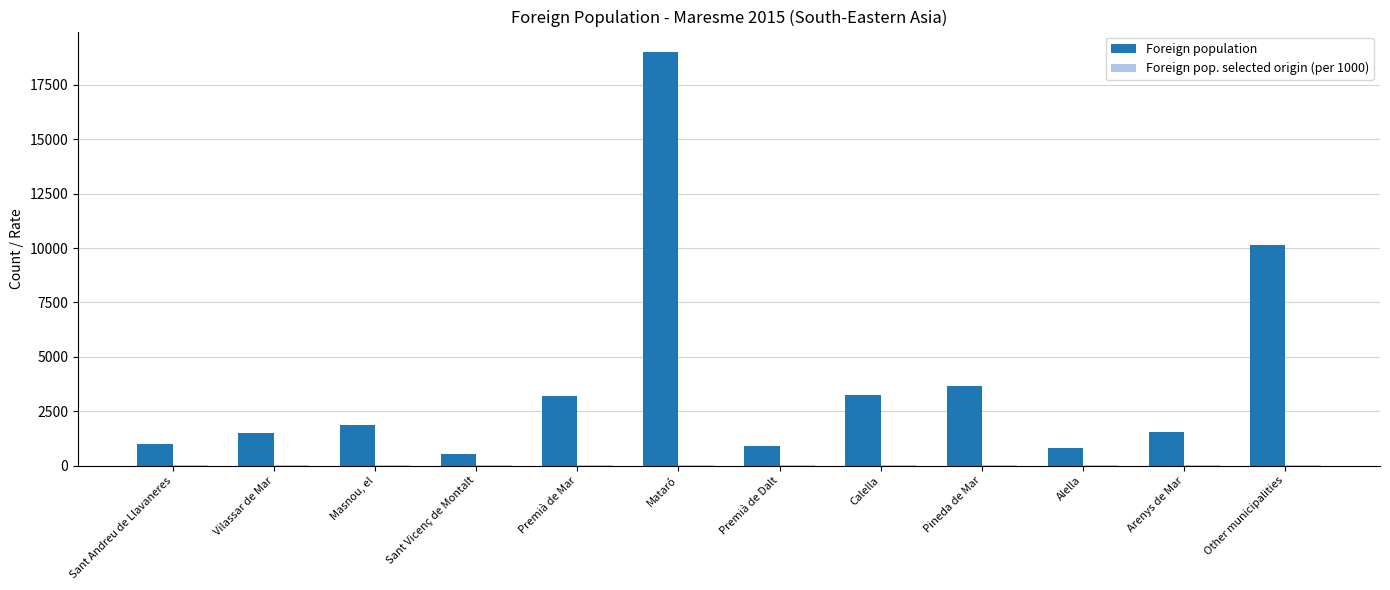

The value of Foreign population at Calella is 4961. True or false?

False